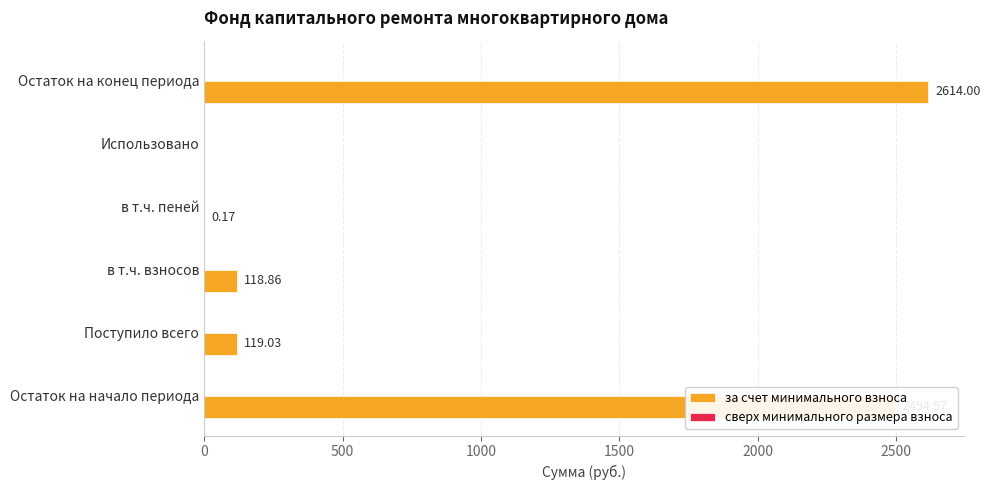

Which label corresponds to the largest value in the chart?

Остаток на конец периода